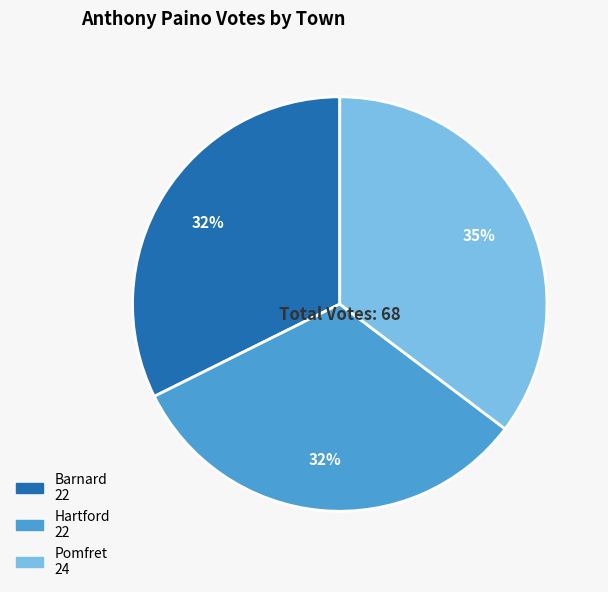

To the nearest percent, what is the difference between the largest and smallest slice percentages?

3%